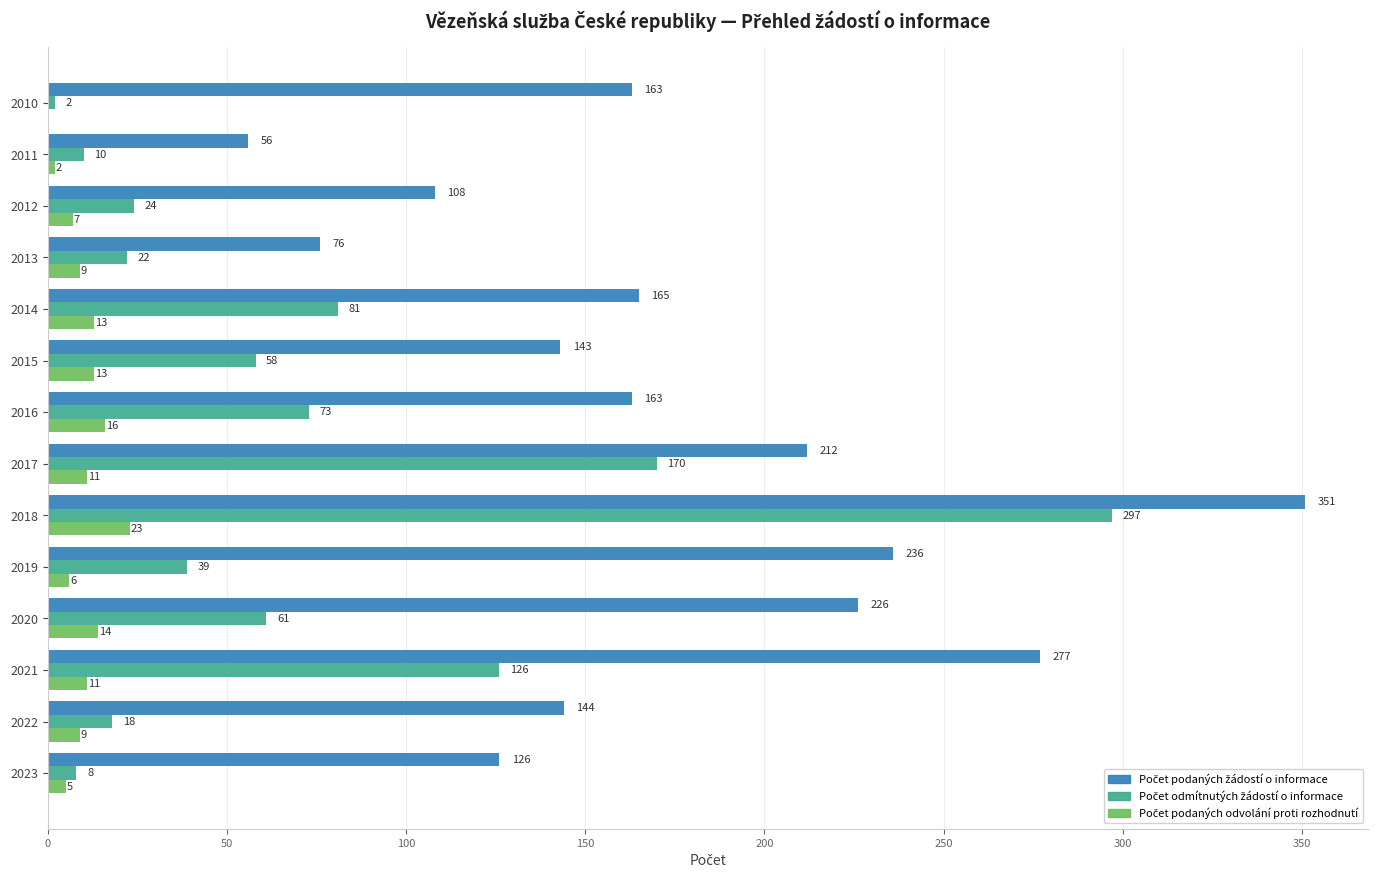

At which category is the sum across all series the highest?

2018